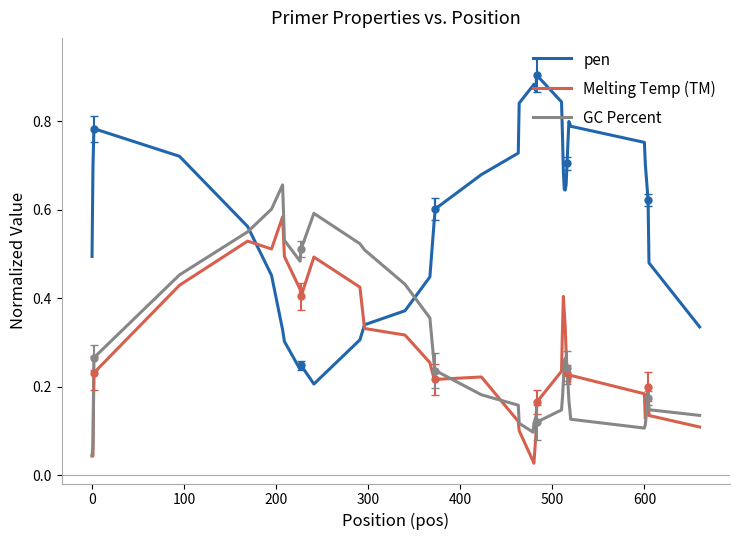

Does the chart have visible grid lines?

No